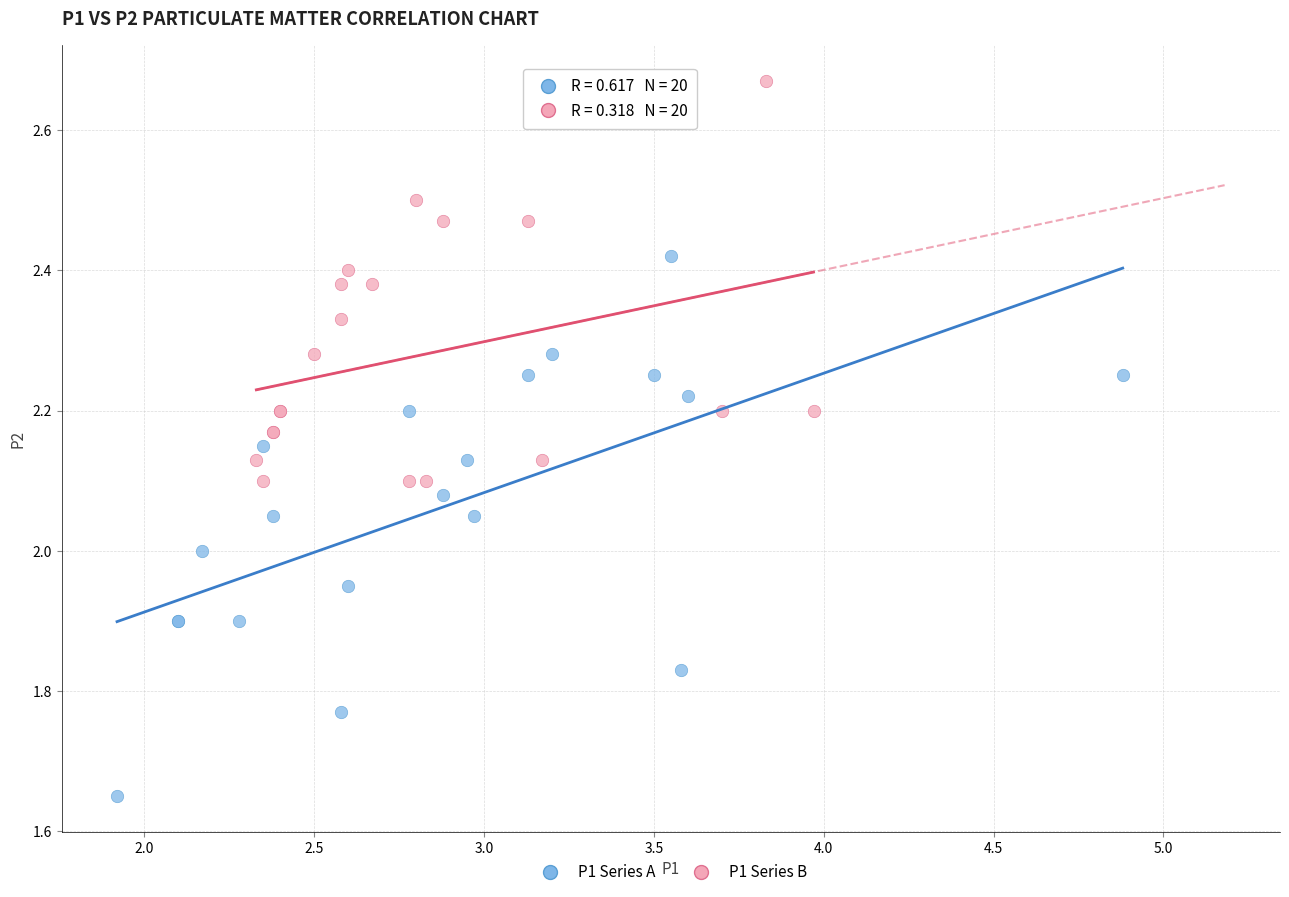

Which series reaches the minimum Y coordinate?

P1 Series A